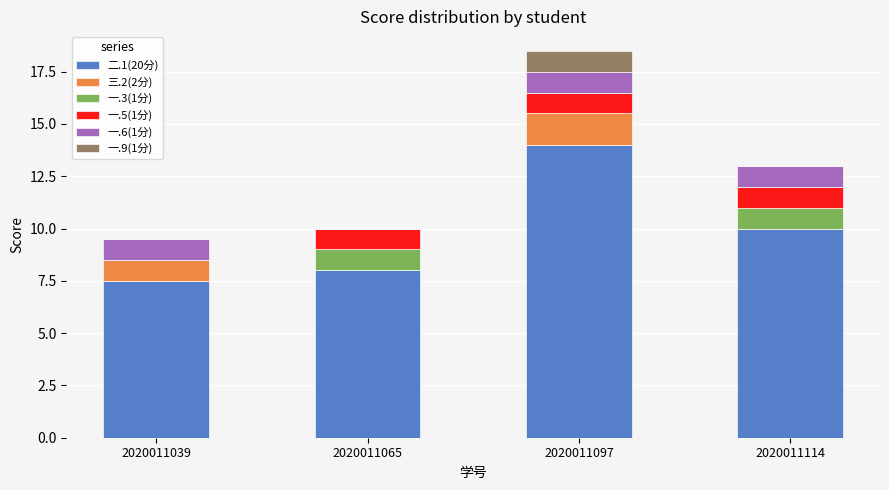

At which category is the sum across all series the highest?

2020011097